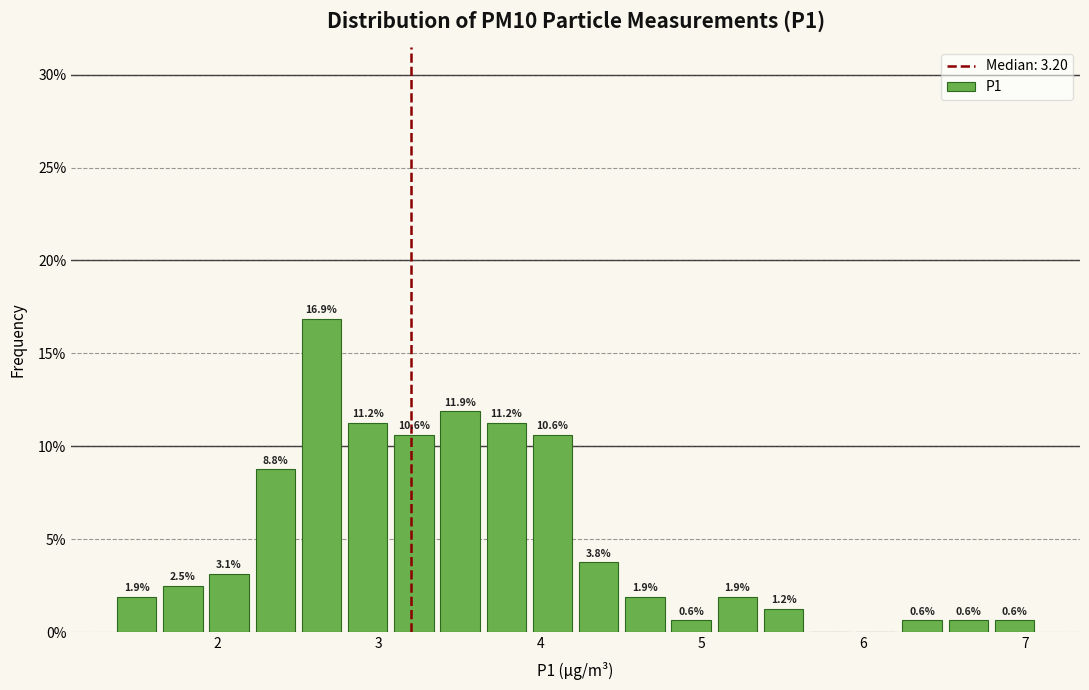

Around what value on the x-axis is the tallest bar? Give the approximate position of its centre, as read against the axis.

2.6